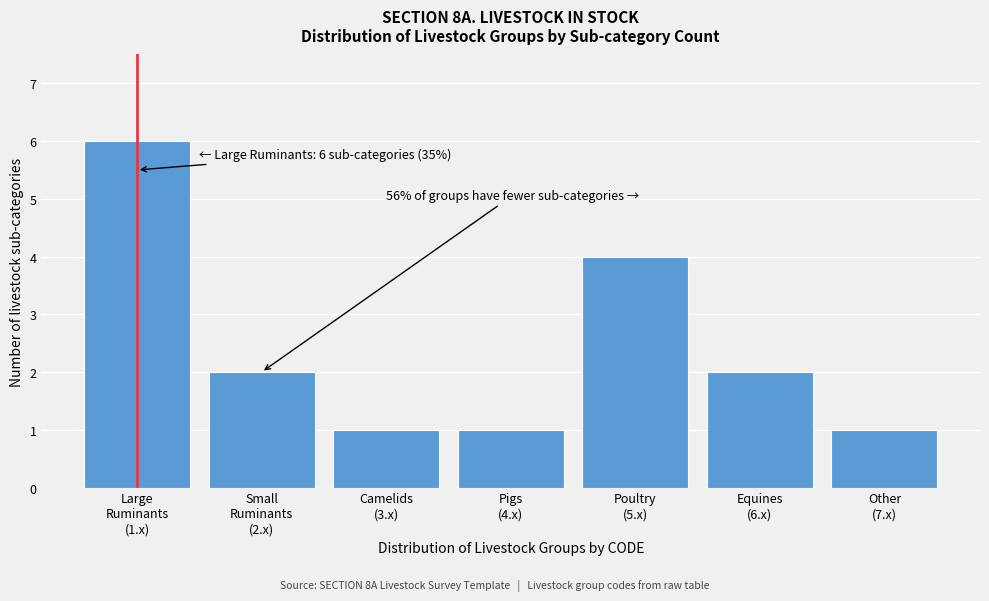

Reading left to right, extract all data points from this chart.

6	2	1	1	4	2	1